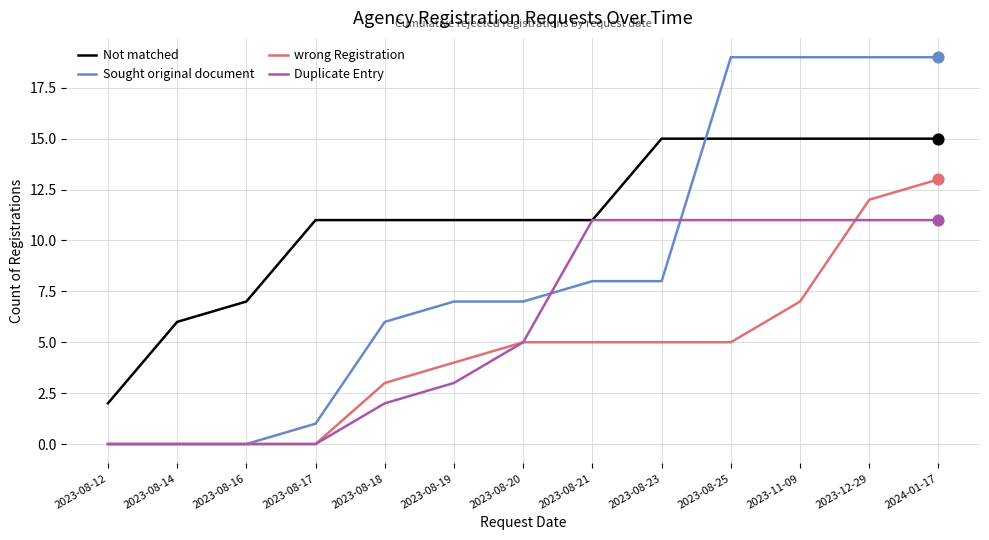

Which series has the largest range (max minus min)?

Sought original document